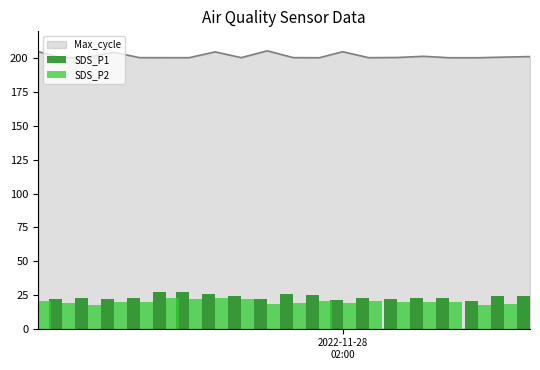

What is the lowest value of the Max_cycle series?

200.5